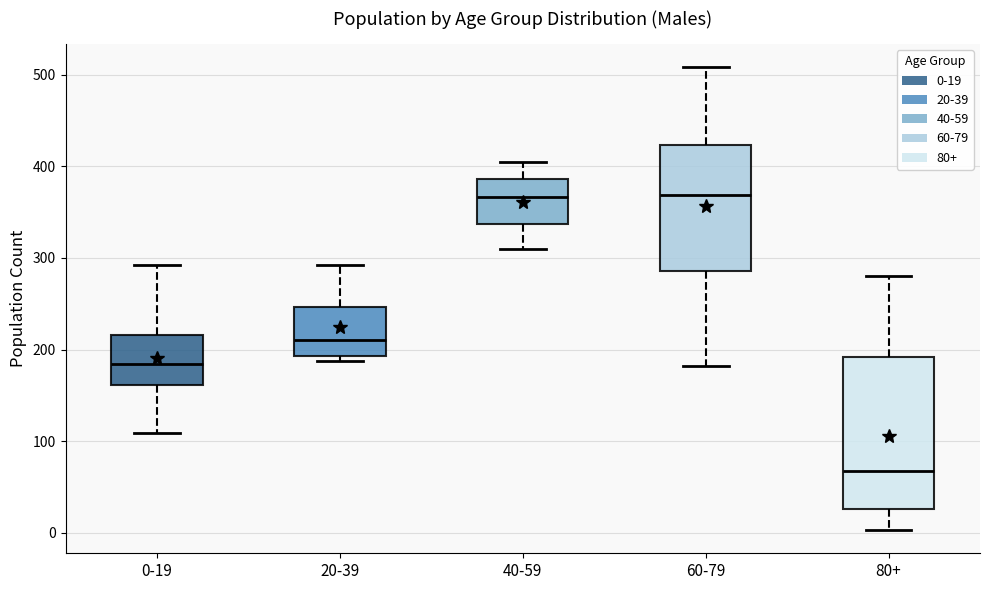

Reading left to right, read every box against the y-axis: the position of its median line, the range the box covers, and the ends of its whiskers. The values are not printed on the chart, so give them approximately, as read against the axis.

0-19: median 180, box 160 to 220, whiskers 110 to 290
20-39: median 210, box 190 to 250, whiskers 190 (just below the box's lower edge) to 290
40-59: median 370, box 340 to 390, whiskers 310 to 410
60-79: median 370, box 290 to 420, whiskers 180 to 510
80+: median 70, box 30 to 190, whiskers 0 to 280